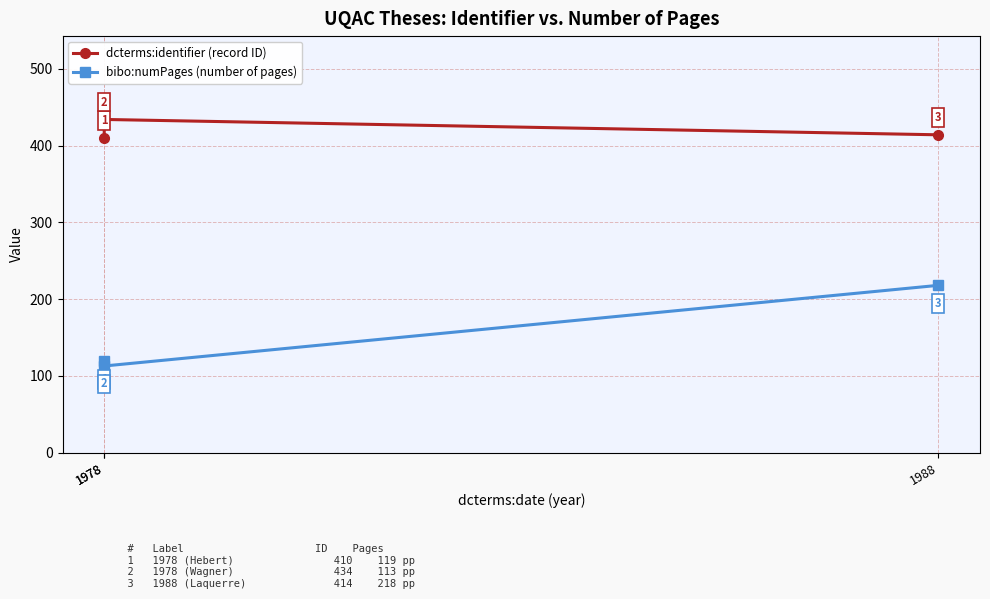

Rank the series by their average value, from lowest to highest.

bibo:numPages (number of pages), dcterms:identifier (record ID)